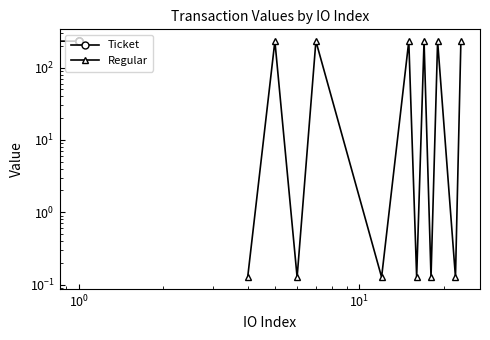

What are all the series names shown in the legend?

Ticket, Regular